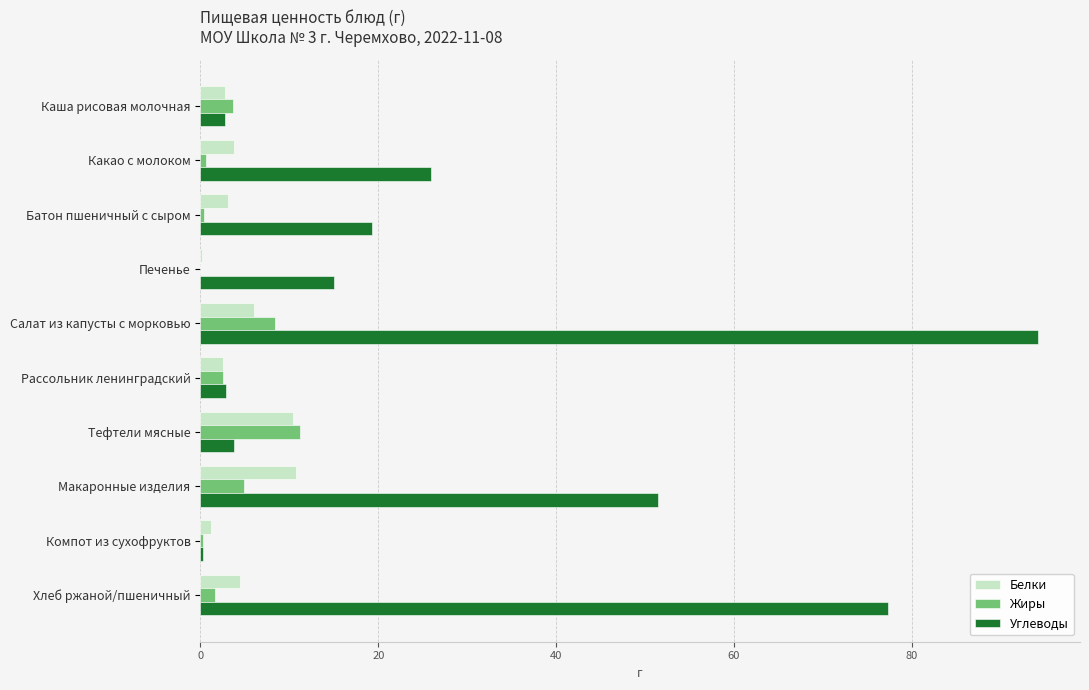

True or false: Углеводы has a value of 14.1 at Какао с молоком.

False